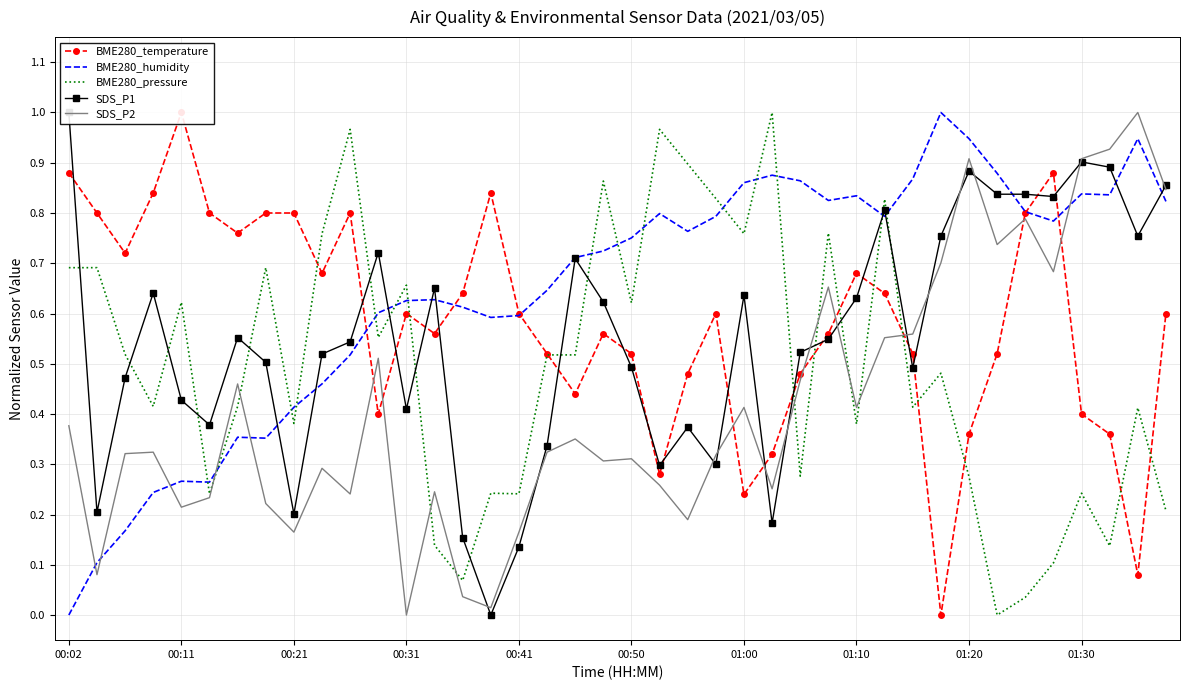

The value of BME280_pressure at 01:00 is 1.3. True or false?

False